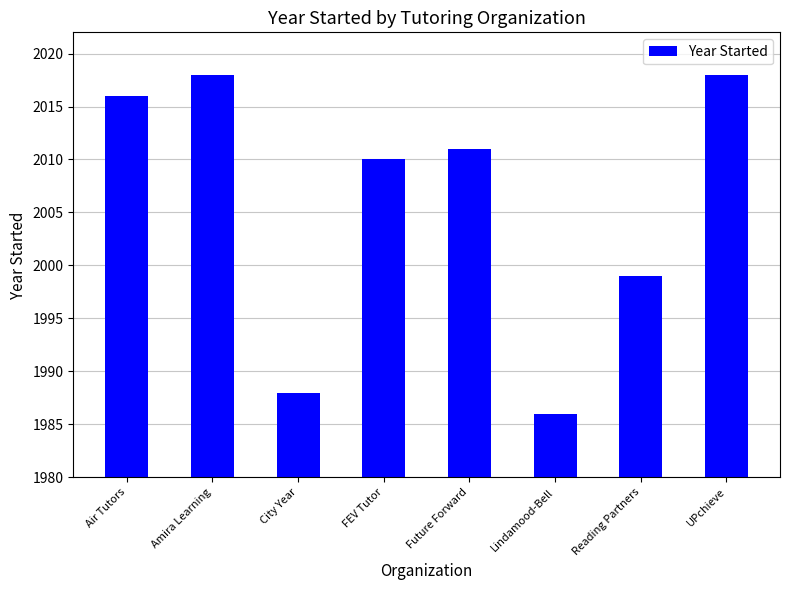

At which label is the value closest to 2002?

Reading Partners